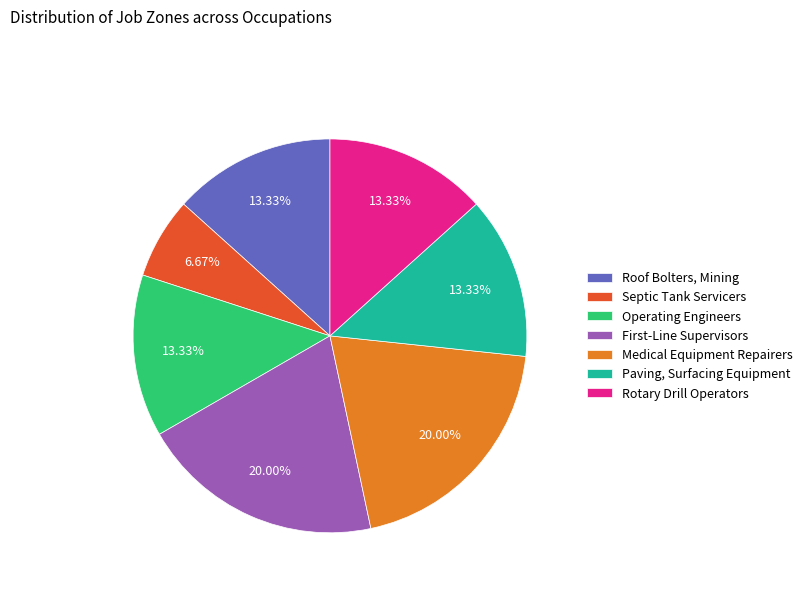

What is the ratio of the value at Septic Tank Servicers to the value at Roof Bolters, Mining?

0.5